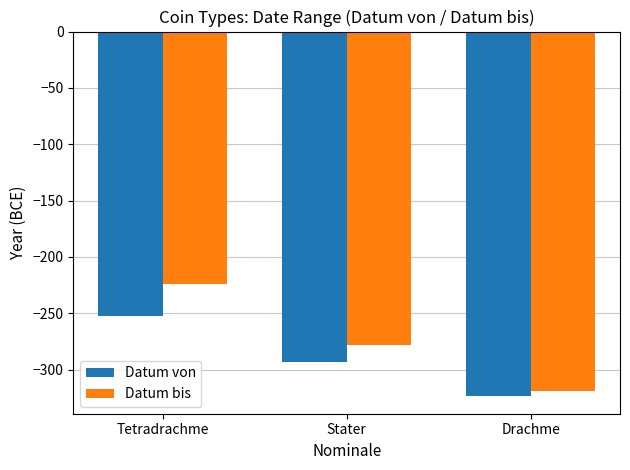

What is the label of the 3rd bar from the left?

Drachme